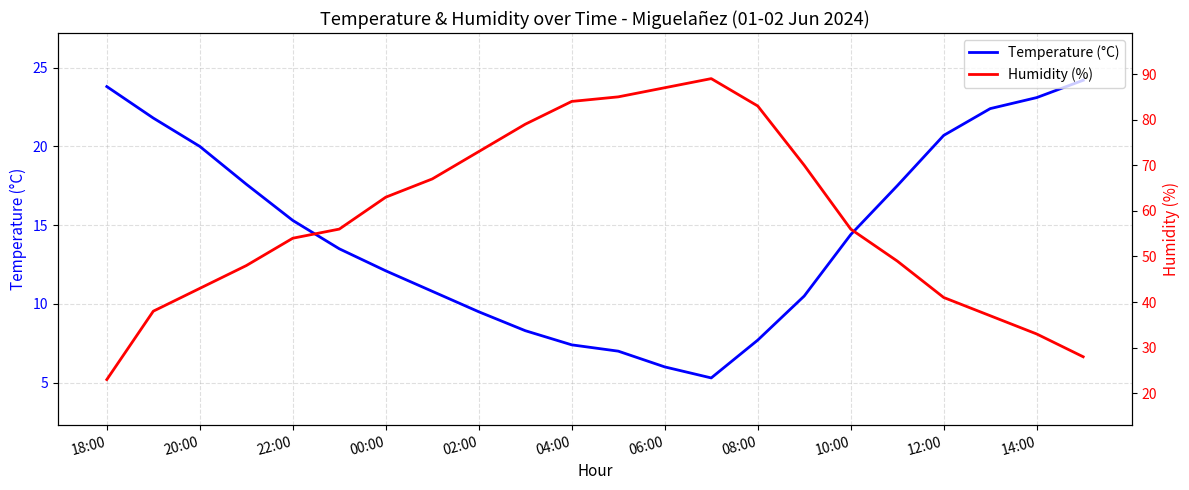

What are all the series names shown in the legend?

Temperature (°C), Humidity (%)